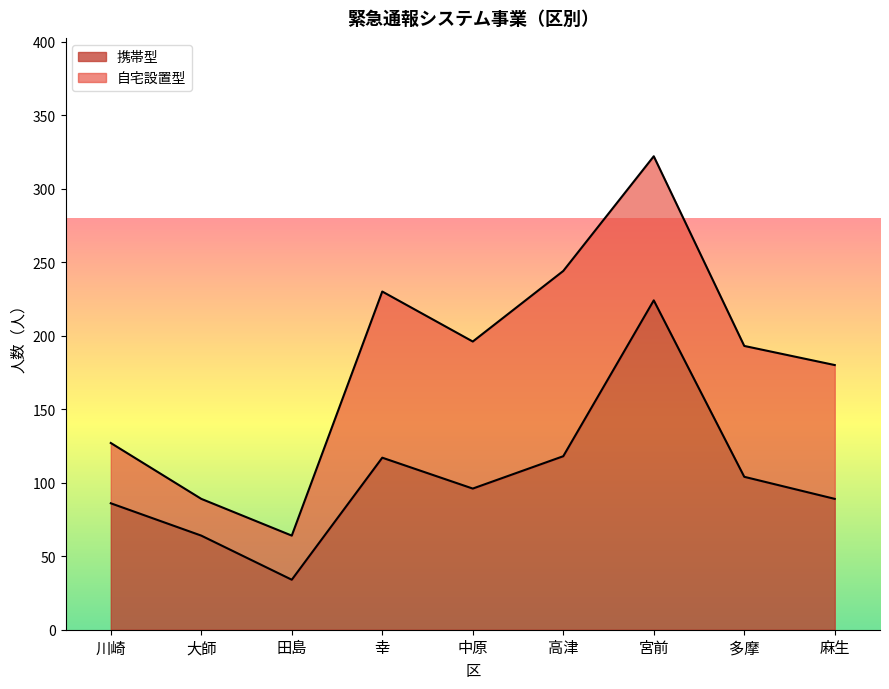

What is the sum of the values at 麻生 and 川崎?

175